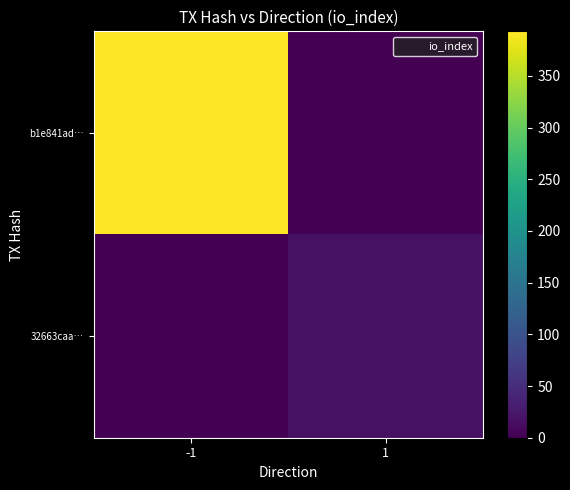

At -1, list the series in order from largest to smallest.

b1e841ad…, 32663caa…